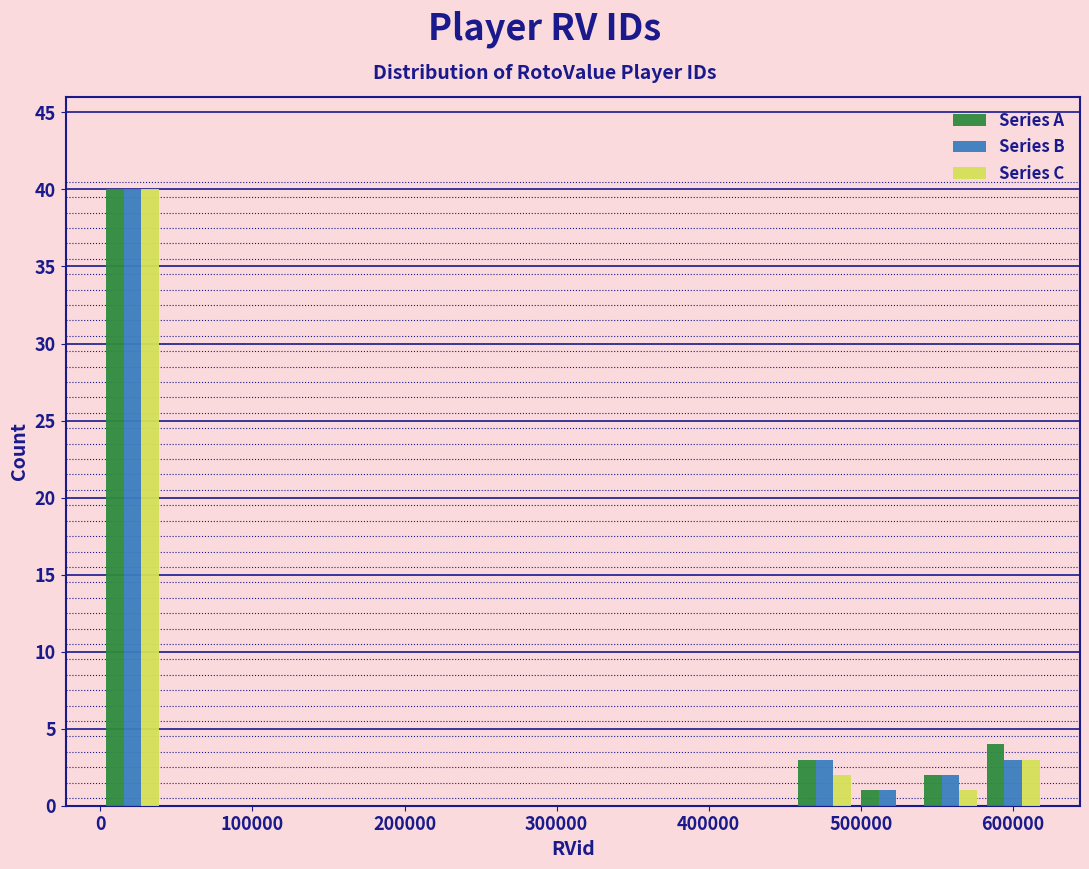

In the Series B series, which range on the x-axis has the tallest bar?

0 to 40000